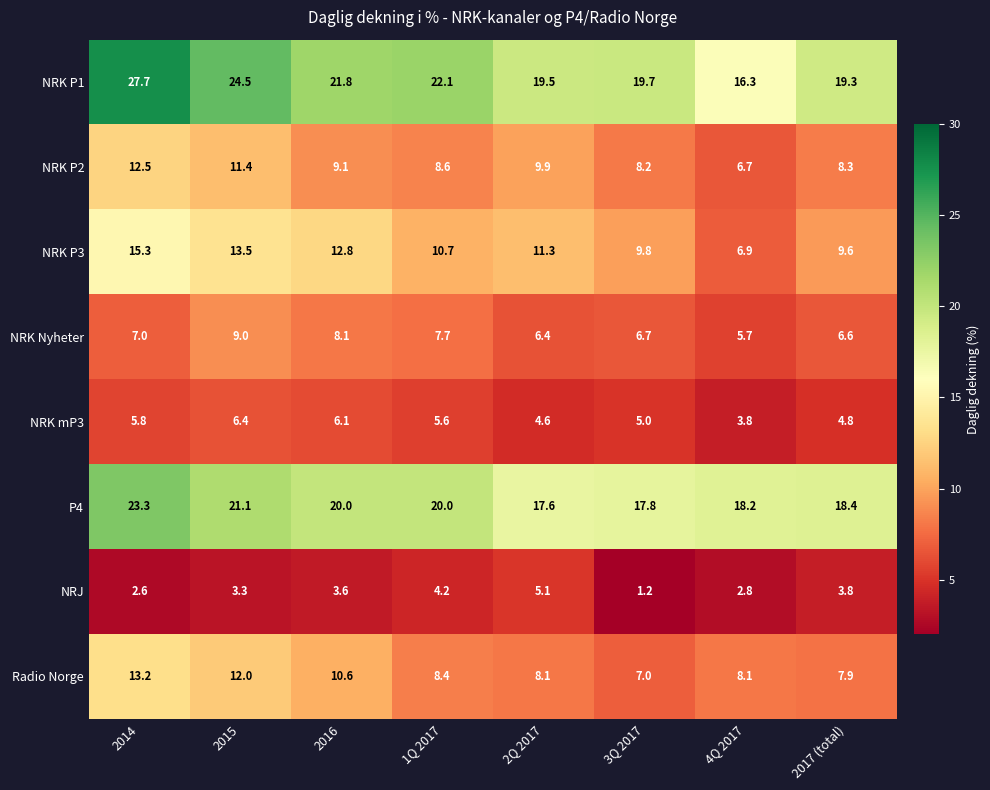

What is the difference between the P4 values at 2Q 2017 and 2015?

3.5